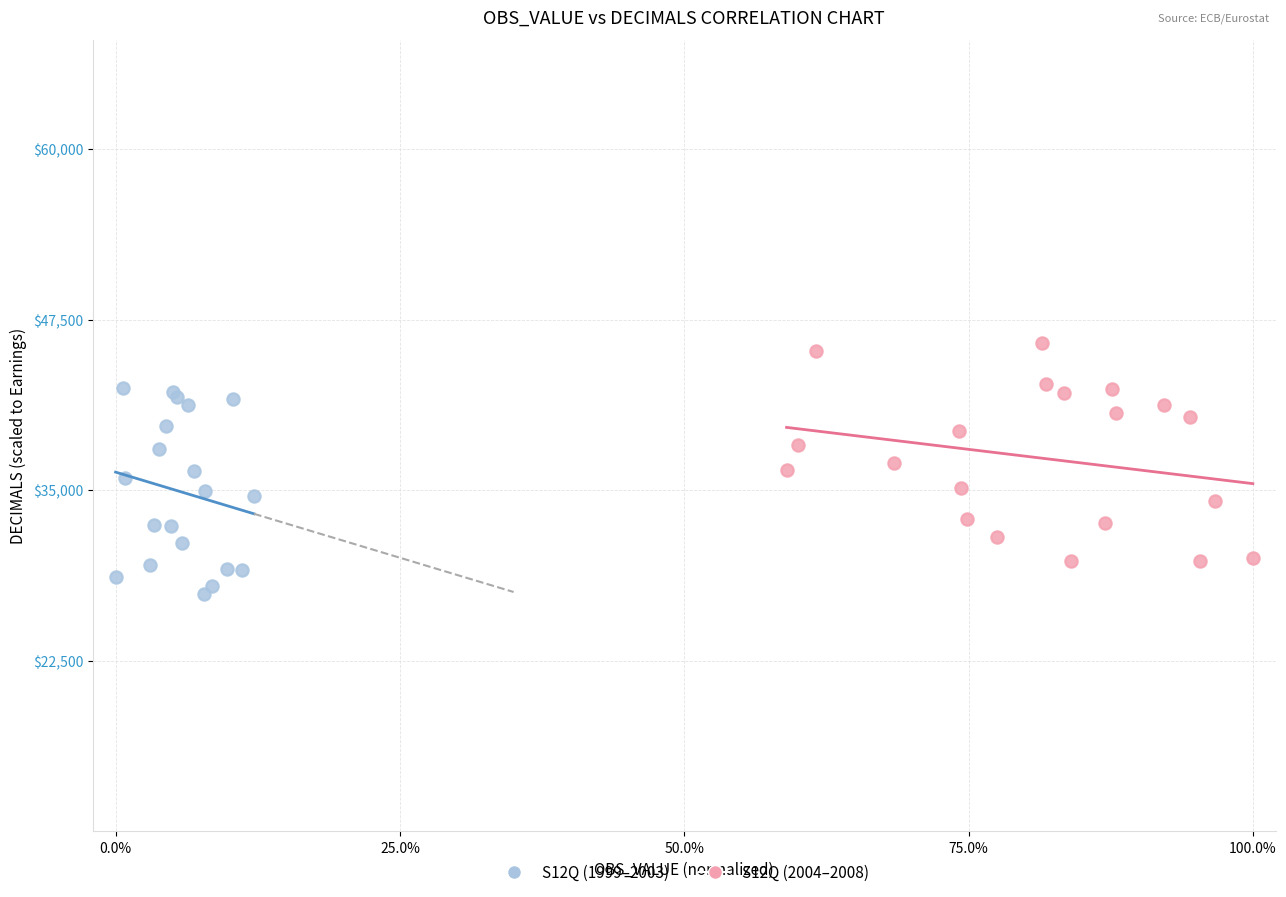

Which series contains the lowest Y value?

S12Q (1999–2003)